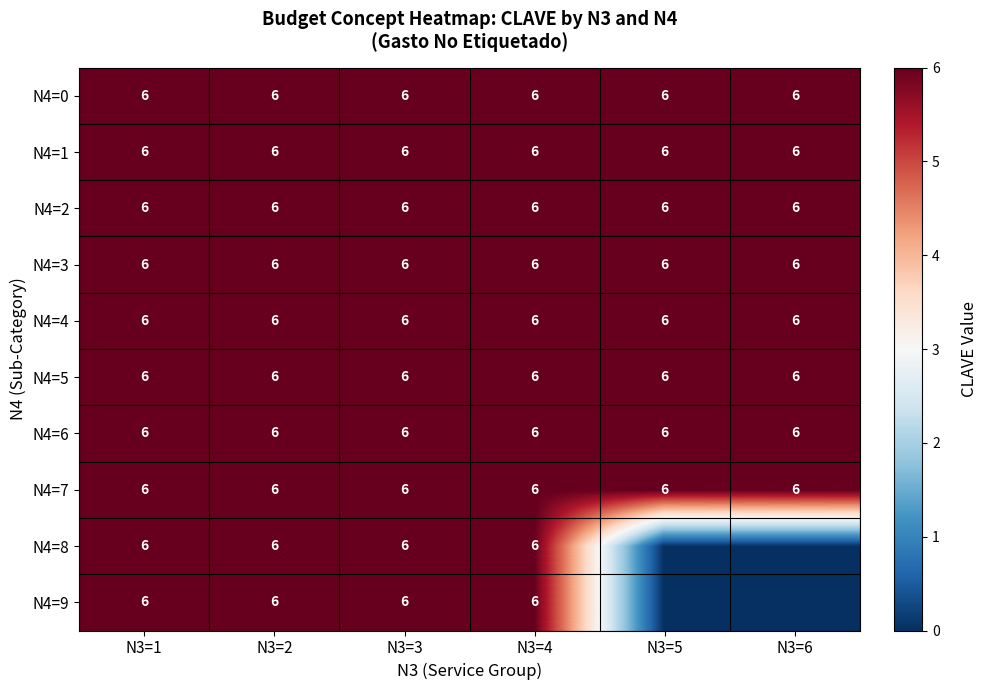

The N4=3 series shows 2 at N3=2. True or false?

False